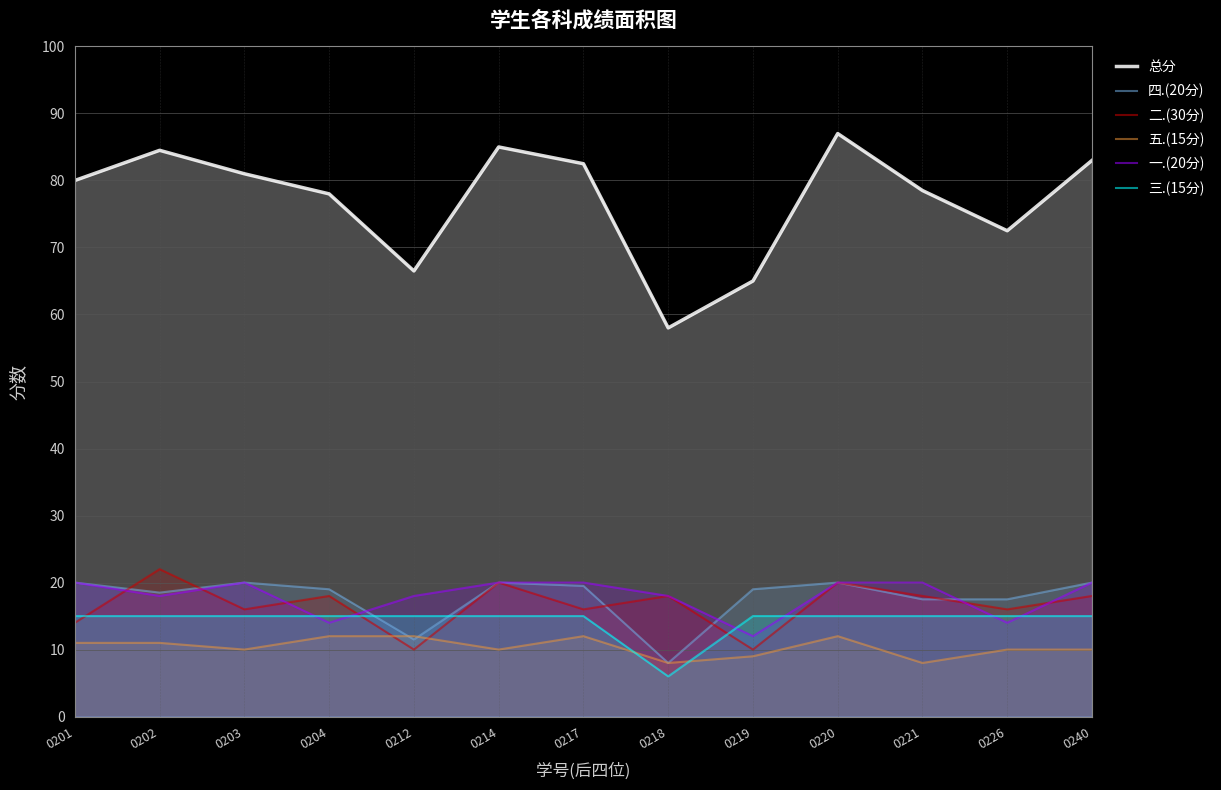

At which category is the sum across all series the highest?

0220